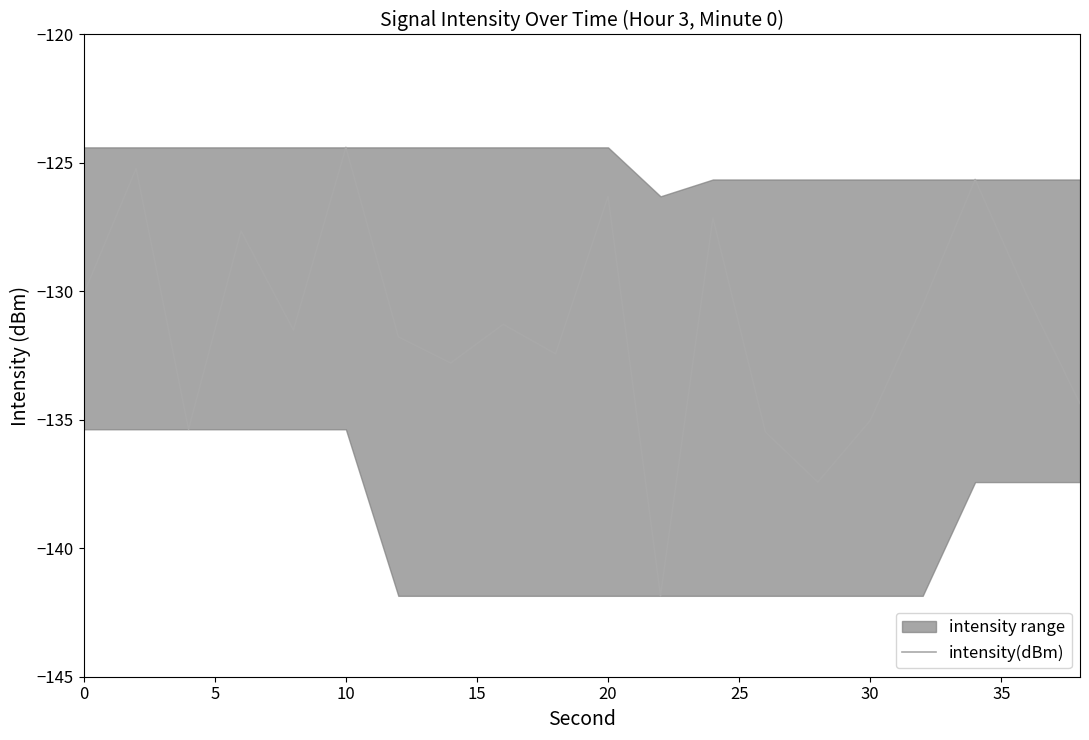

Reading left to right, list all the values displayed in this chart.

-130.1	-125.2	-135.4	-127.6	-131.5	-124.4	-131.8	-132.8	-131.3	-132.4	-126.3	-141.9	-127.1	-135.5	-137.4	-135.0	-130.5	-125.6	-130.2	-134.4